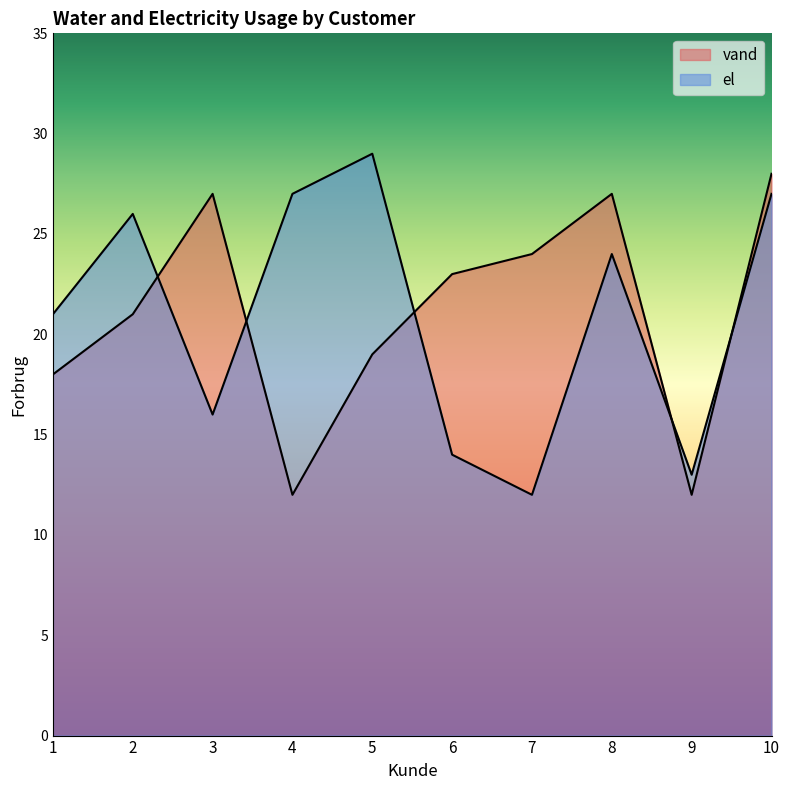

How many interior local peaks does the vand series have?

2